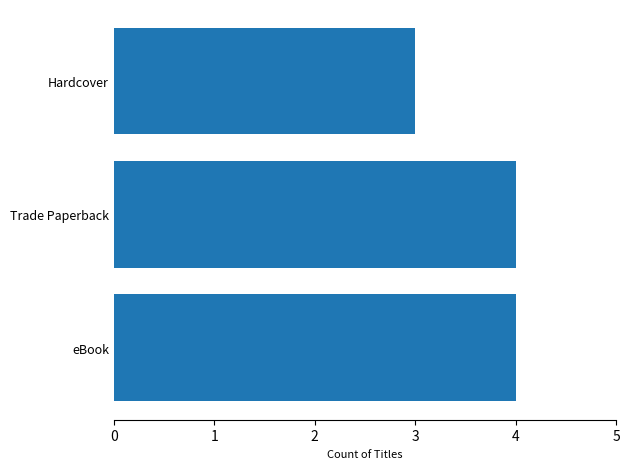

Reading bottom to top, what are all the values shown in this chart?

eBook=4	Trade Paperback=4	Hardcover=3